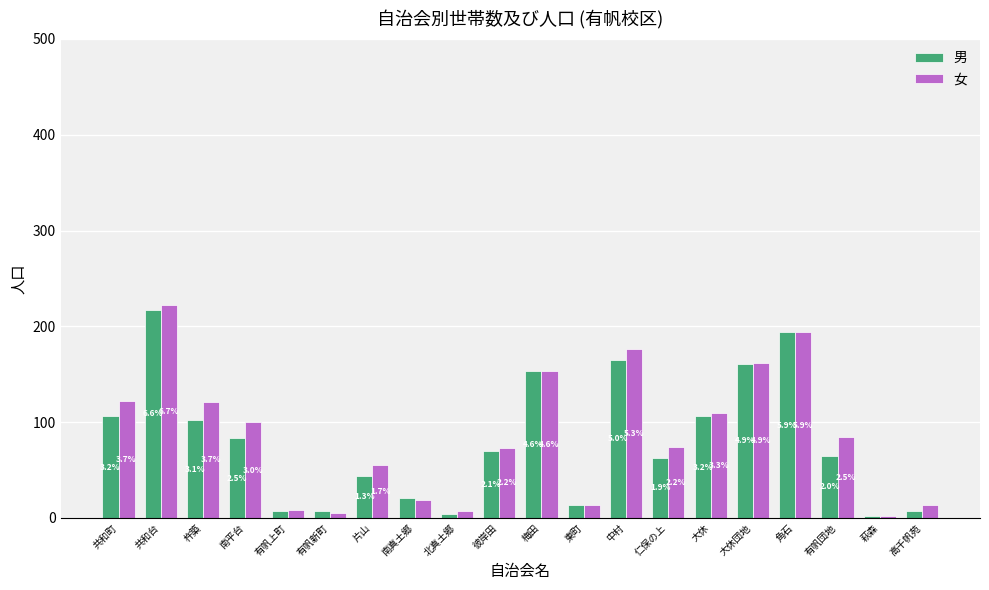

The 女 series shows 26 at 南真土郷. True or false?

False